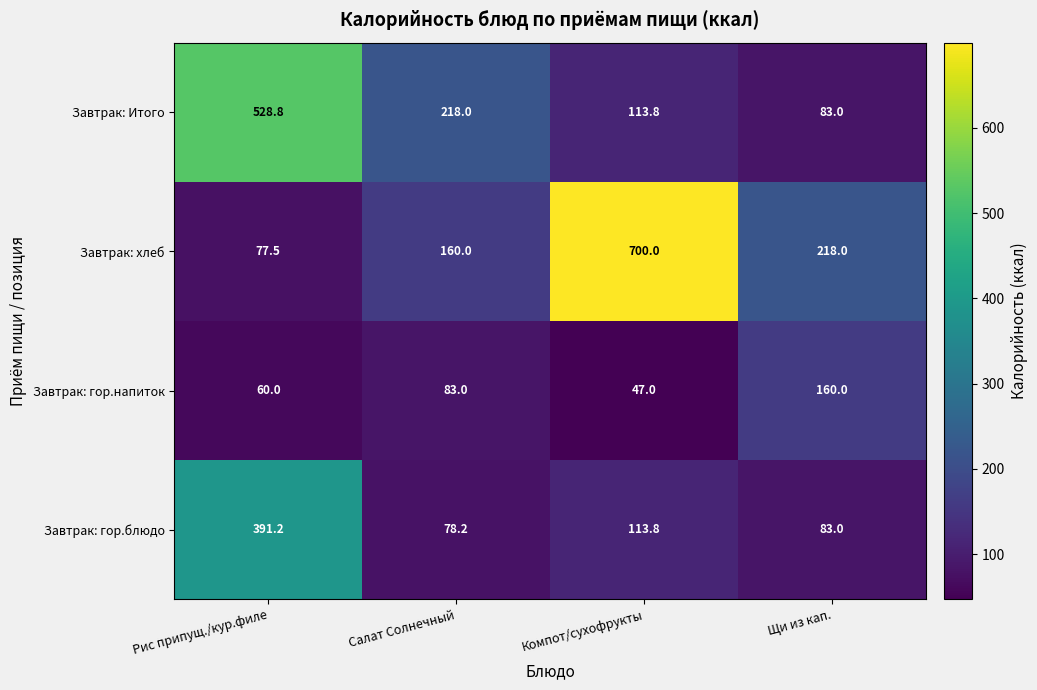

Rank the series at Салат Солнечный from lowest to highest value.

Завтрак: гор.блюдо, Завтрак: гор.напиток, Завтрак: хлеб, Завтрак: Итого